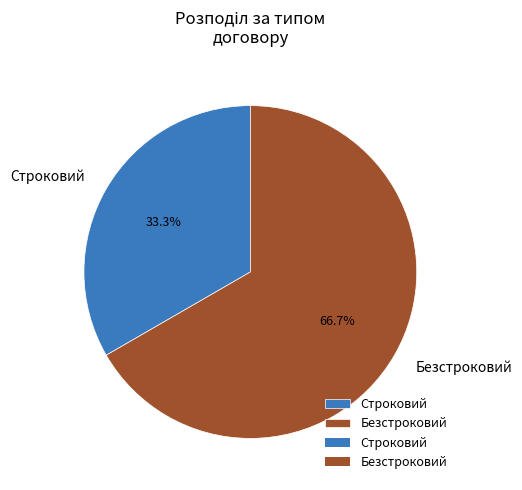

The Безстроковий slice represents 53% of the pie. True or false?

False